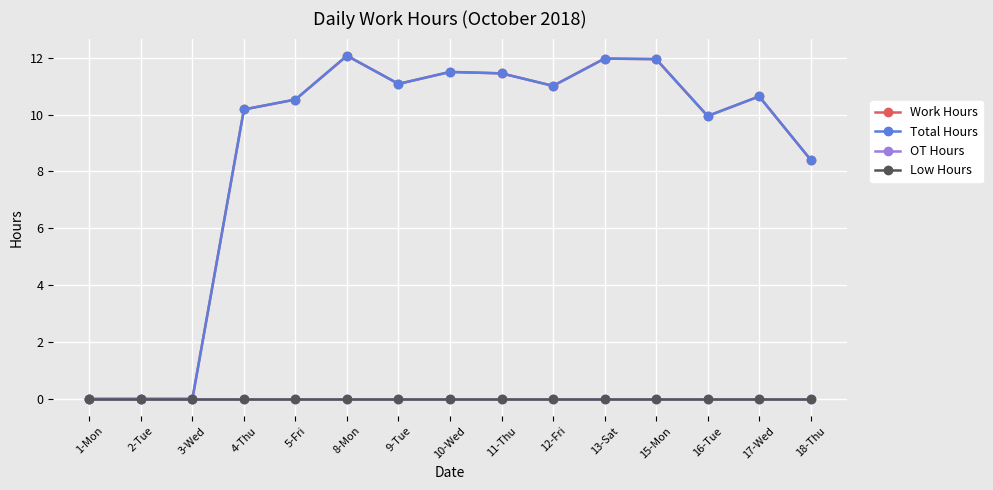

What is the label of the 1st point from the left?

1-Mon